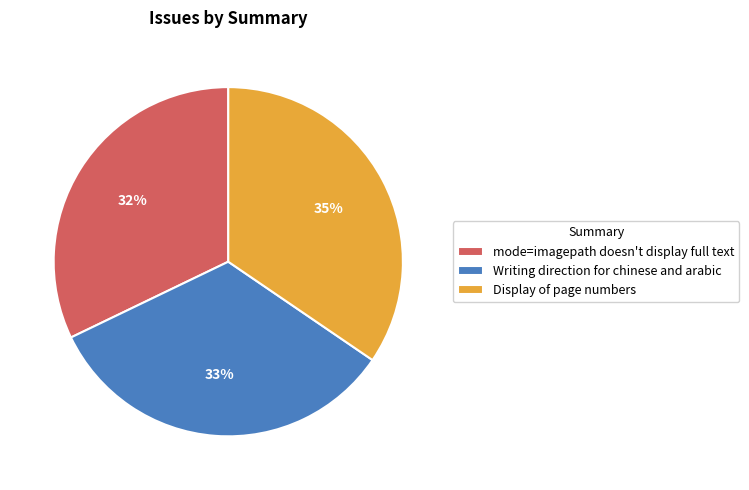

Rank the categories by value from highest to lowest.

Display of page numbers, Writing direction for chinese and arabic, mode=imagepath doesn't display full text